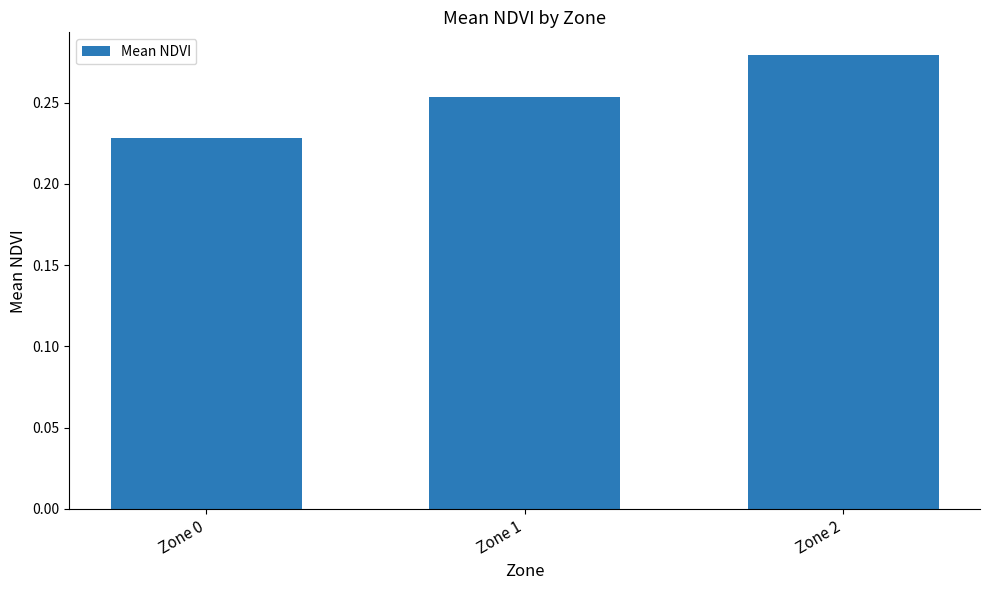

What is the sum of all values?

0.8